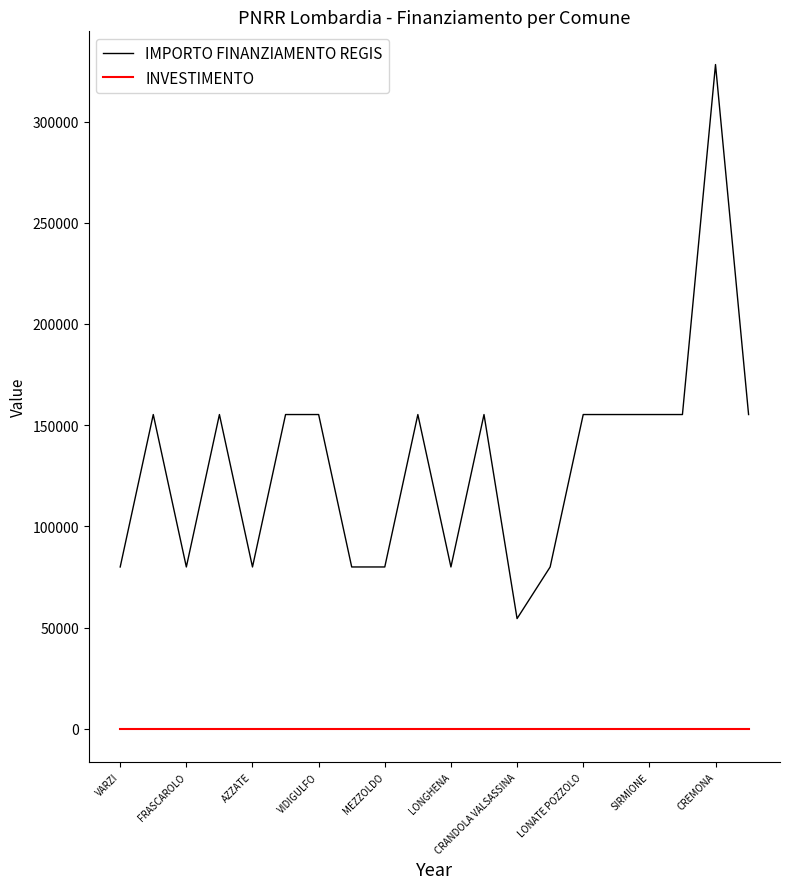

Which series has the largest range (max minus min)?

IMPORTO FINANZIAMENTO REGIS